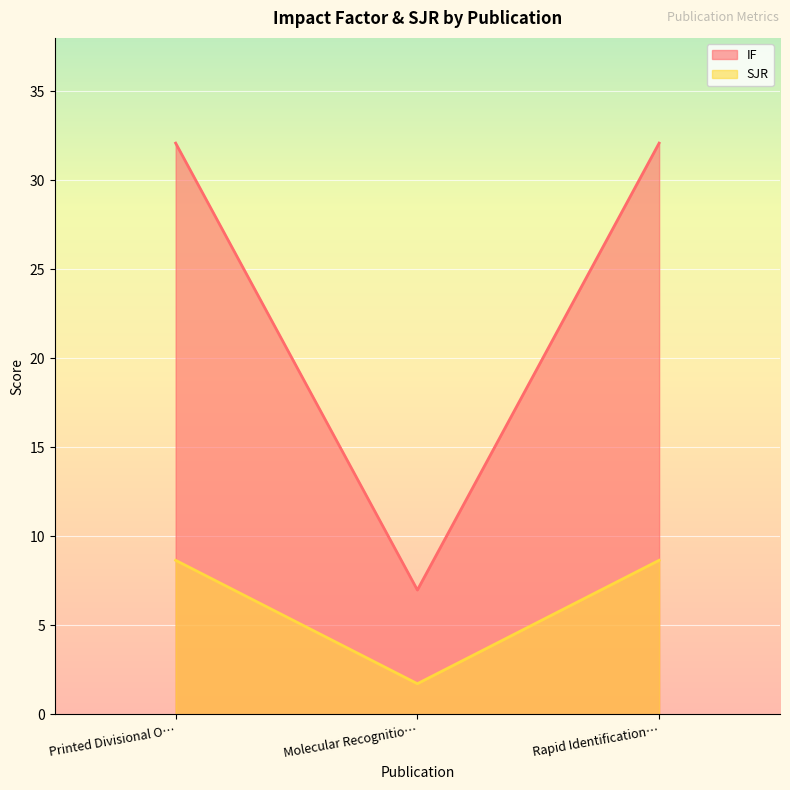

What position from the right is Rapid Identification…?

1